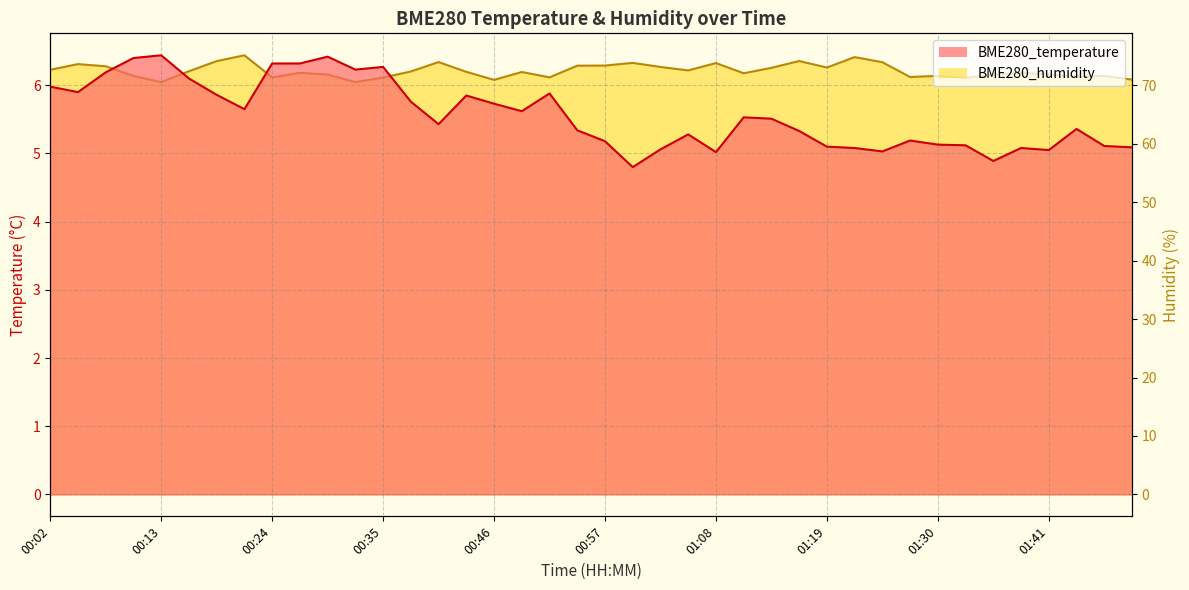

Is the value of BME280_temperature at 00:49 greater than the value of BME280_humidity at 01:46?

No